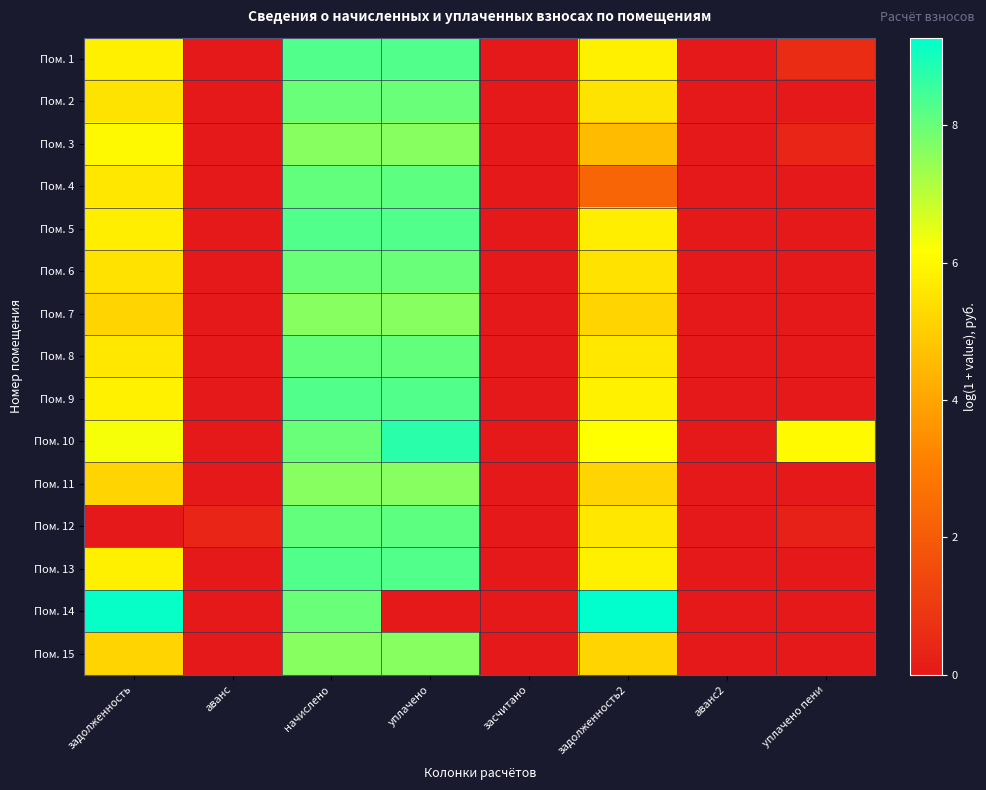

List the series in order of their peak value, lowest first.

Пом. 15, Пом. 3, Пом. 7, Пом. 11, Пом. 6, Пом. 2, Пом. 8, Пом. 4, Пом. 12, Пом. 5, Пом. 1, Пом. 13, Пом. 9, Пом. 10, Пом. 14